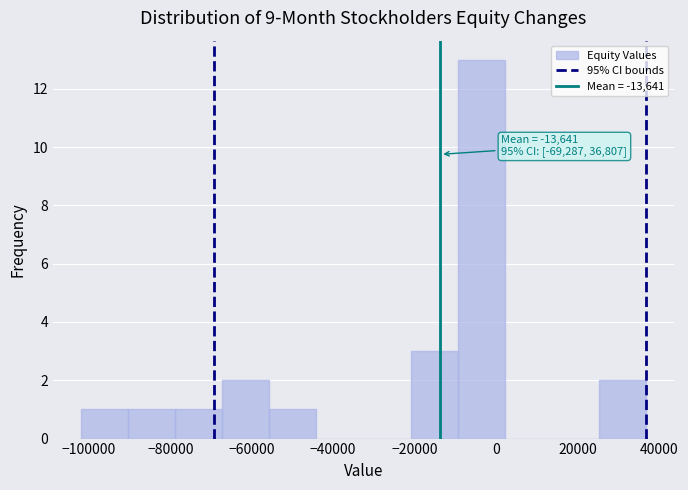

Over which range of the x-axis is the bar tallest?

-10000 to 2000